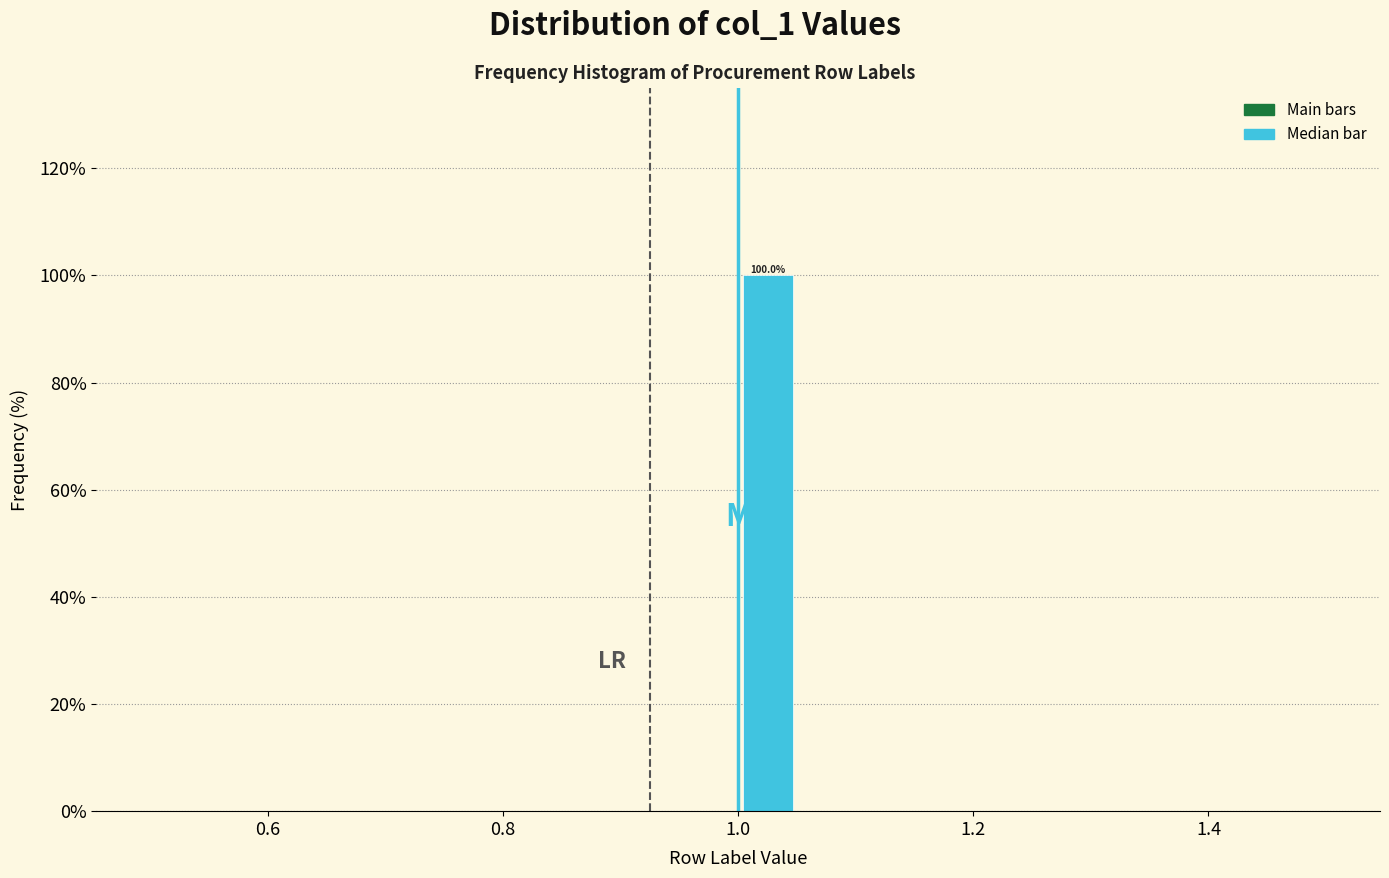

Read against the x-axis, roughly where is the centre of the tallest bar?

1.02